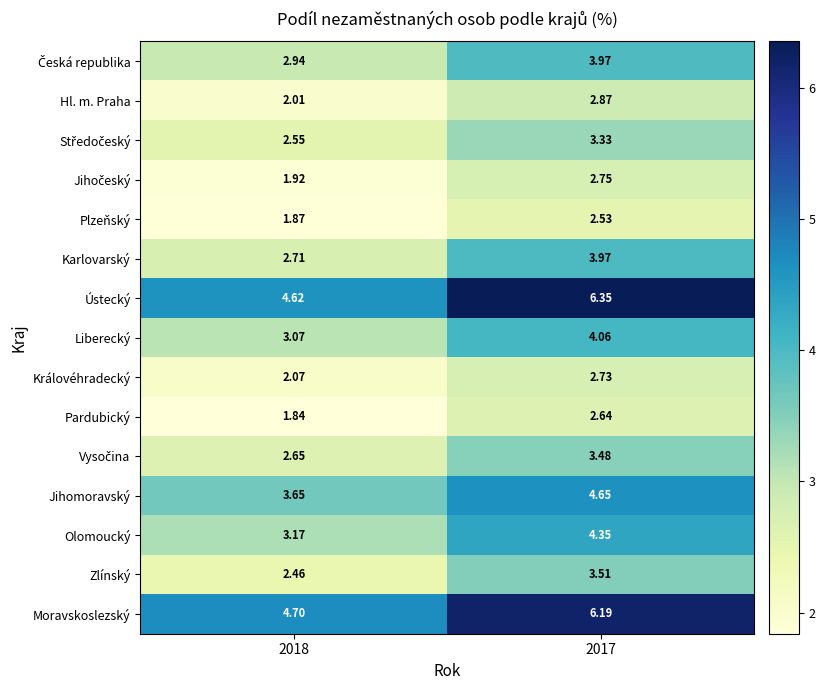

Is the value of Pardubický at 2018 greater than the value of Jihomoravský at 2018?

No